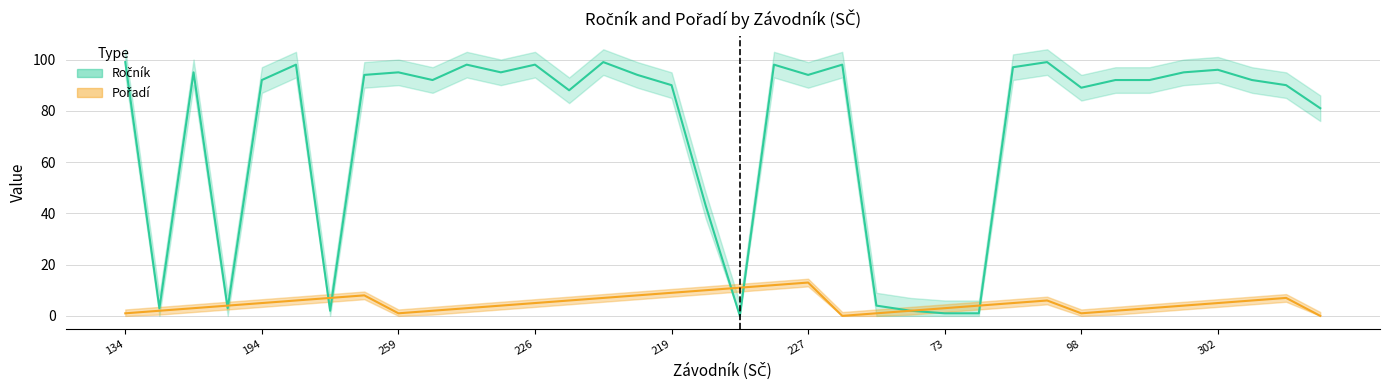

Between which two adjacent categories do Pořadí and Ročník first intersect?

206 and 120